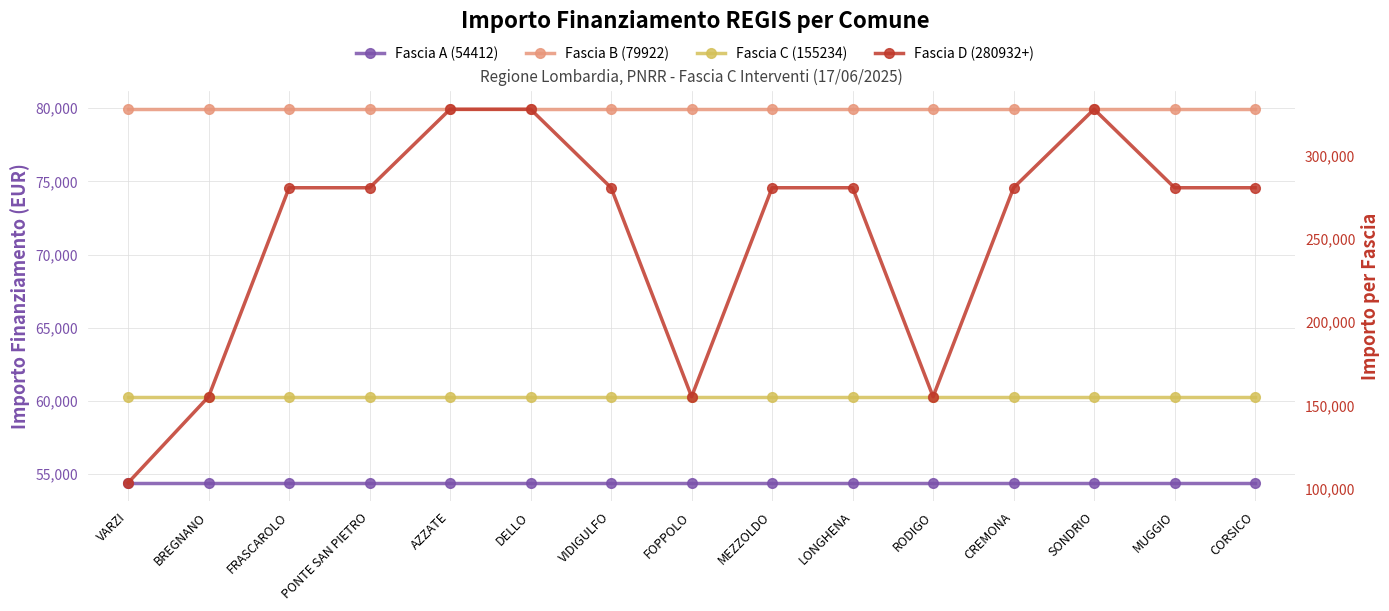

Does the chart have visible grid lines?

Yes